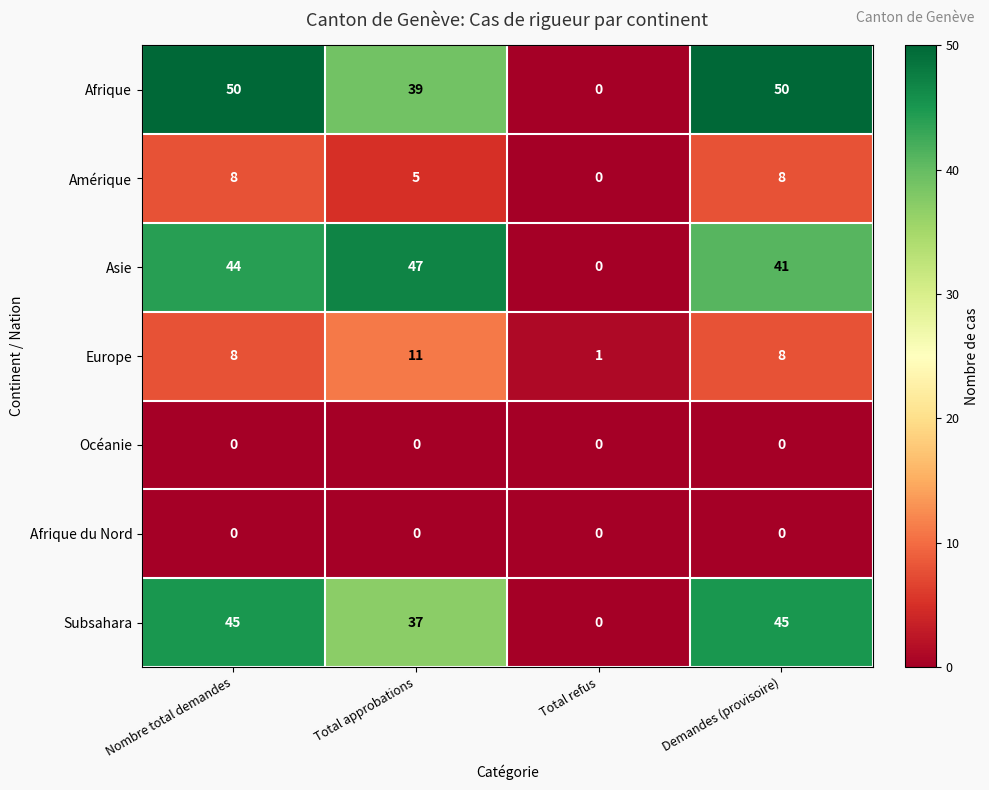

Which series has the largest total across all categories?

Afrique